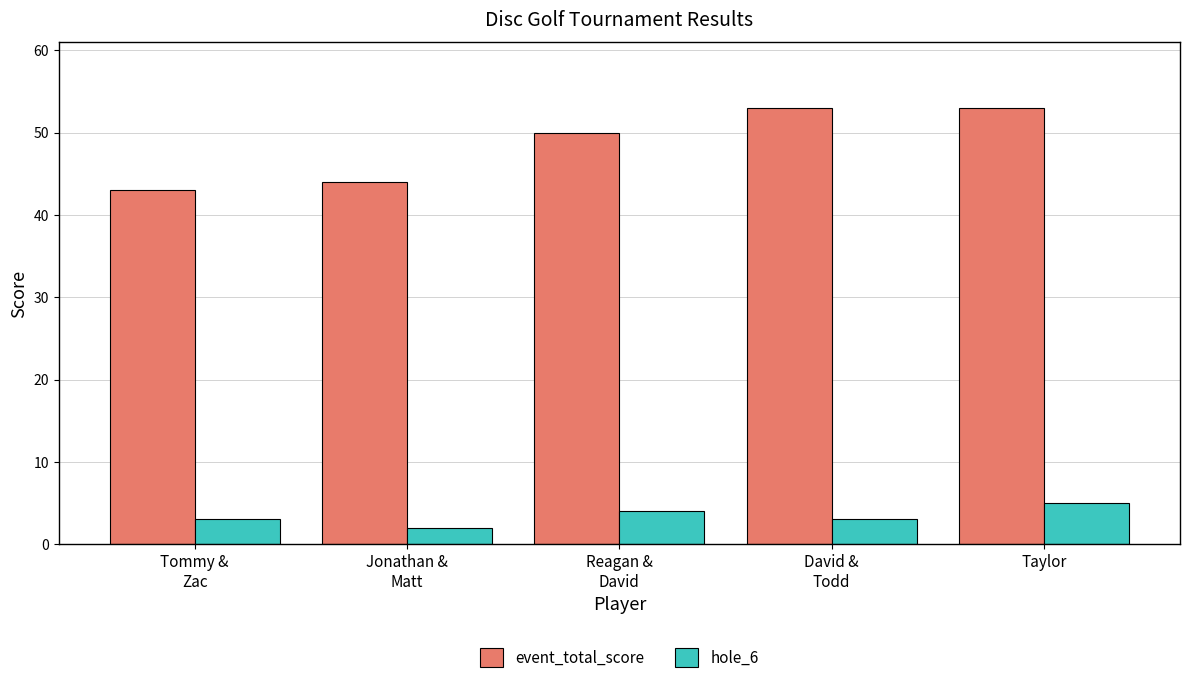

What is the label of the 2nd bar from the left?

Jonathan &
Matt